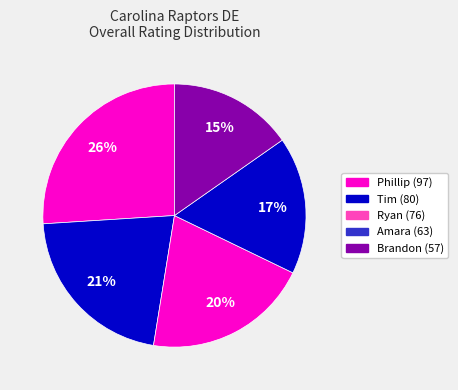

The Brandon slice represents 25% of the pie. True or false?

False